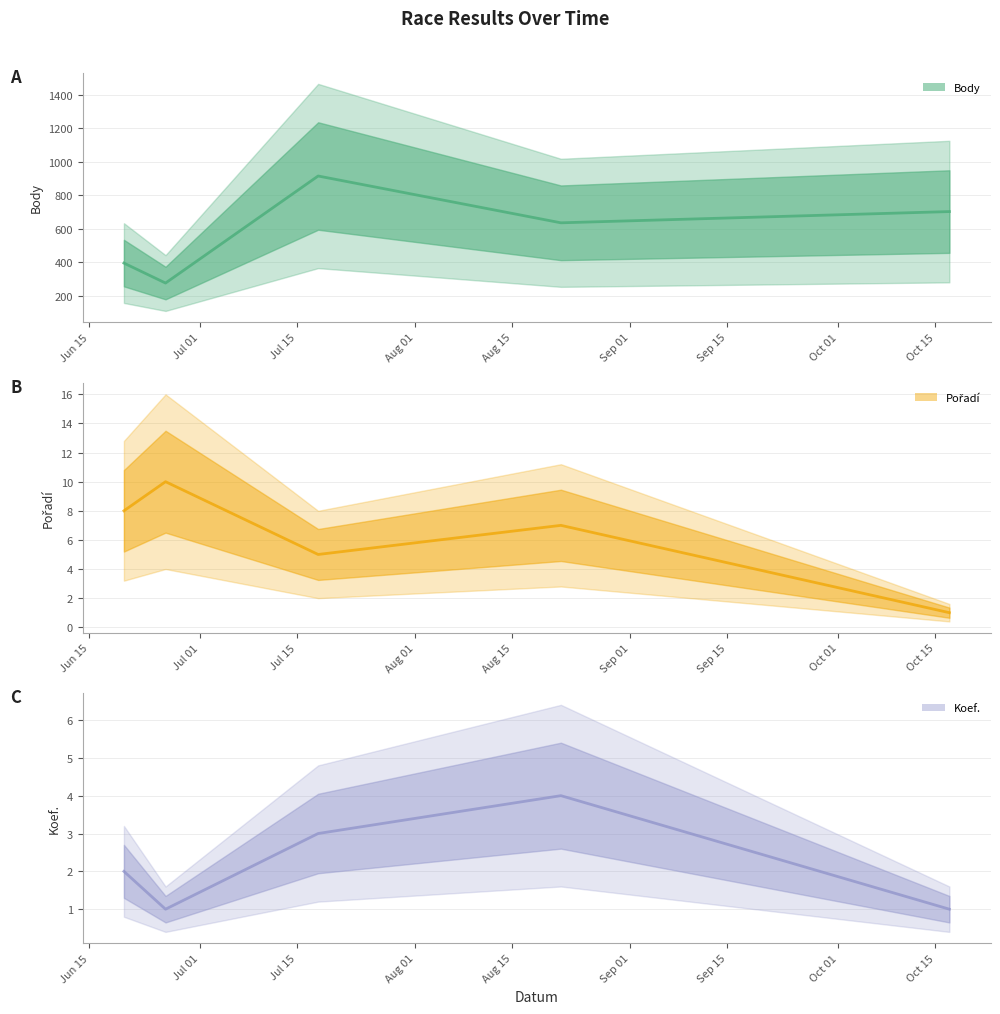

At which label is Koef. closest to 2?

Jun 15